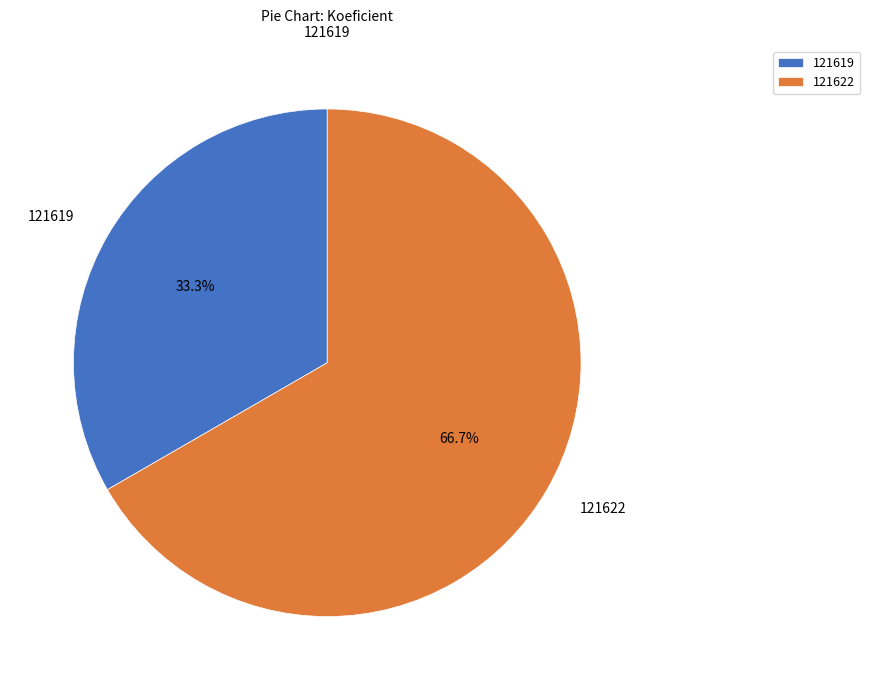

To the nearest percent, what percentage of the pie is 121622?

67%